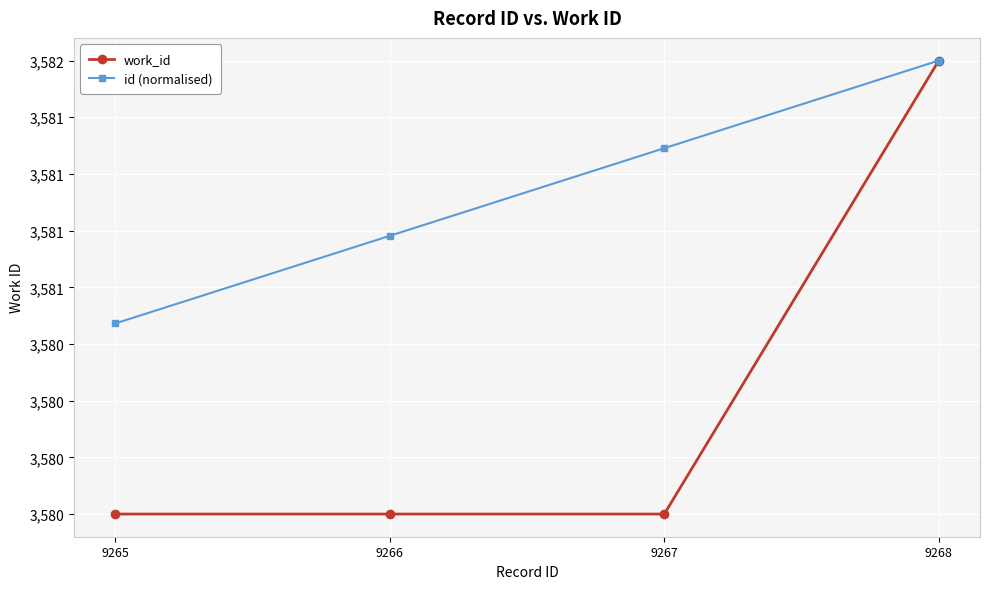

What is the difference between the maximum and second lowest values in the work_id series?

2.0